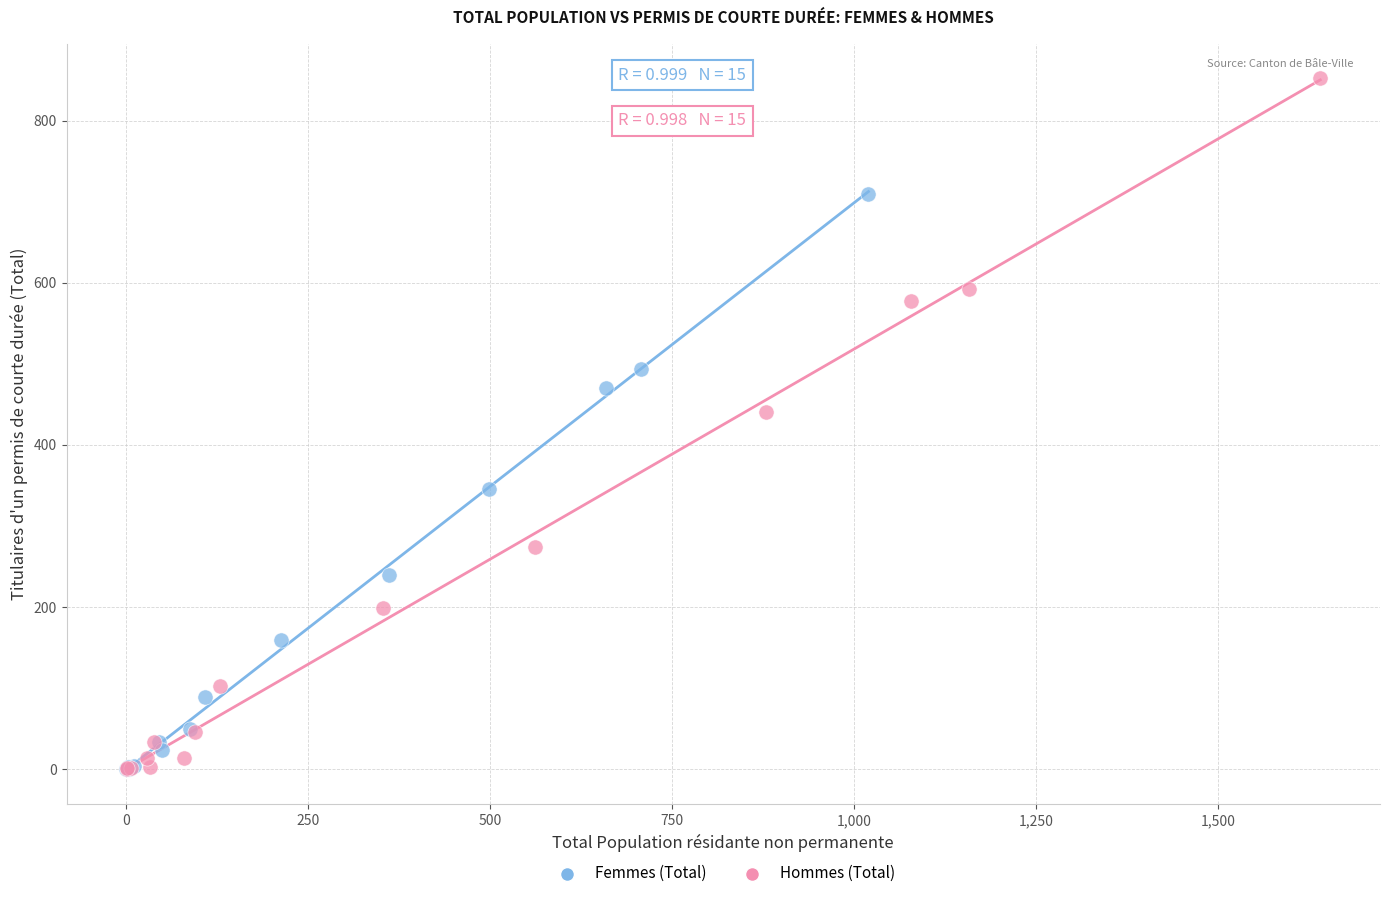

Which series has the widest spread of Y values?

Hommes (Total)